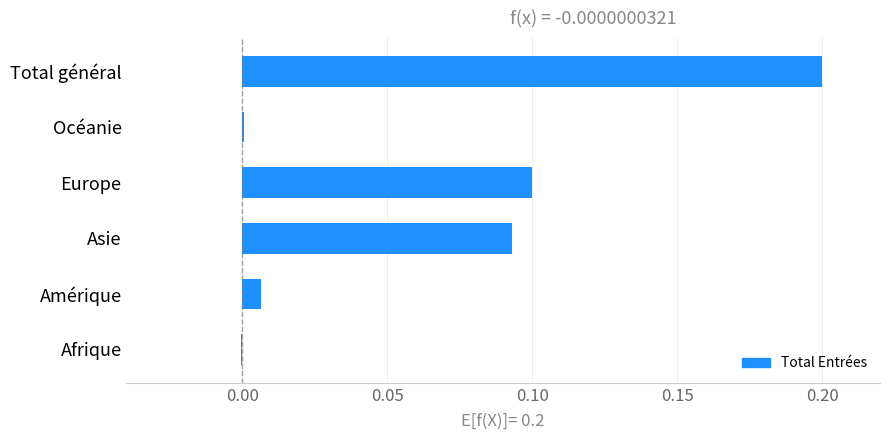

Which has a higher value, Océanie or Amérique?

Amérique